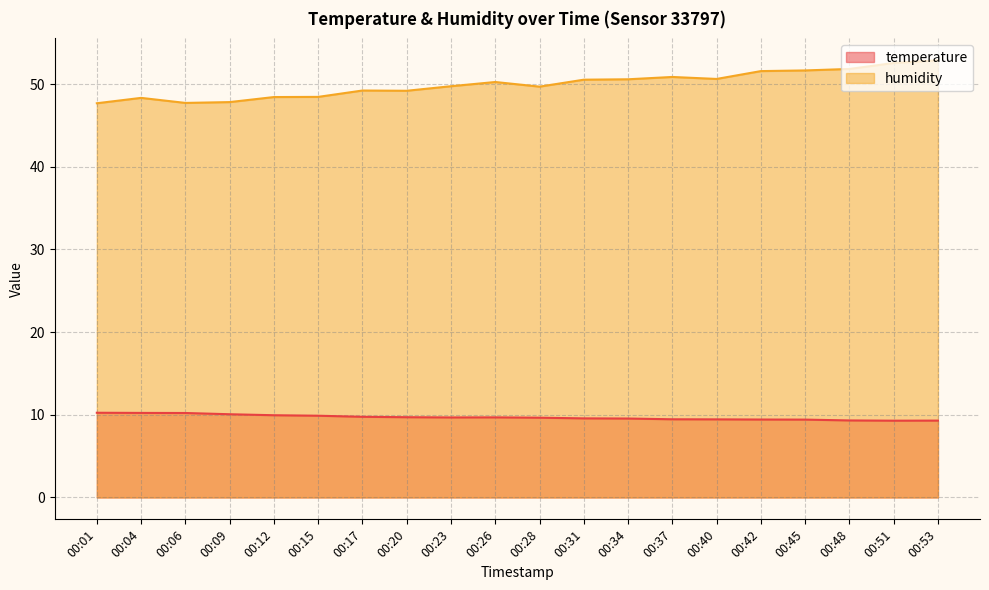

Between 00:20 and 00:31, which series saw the biggest shift?

humidity